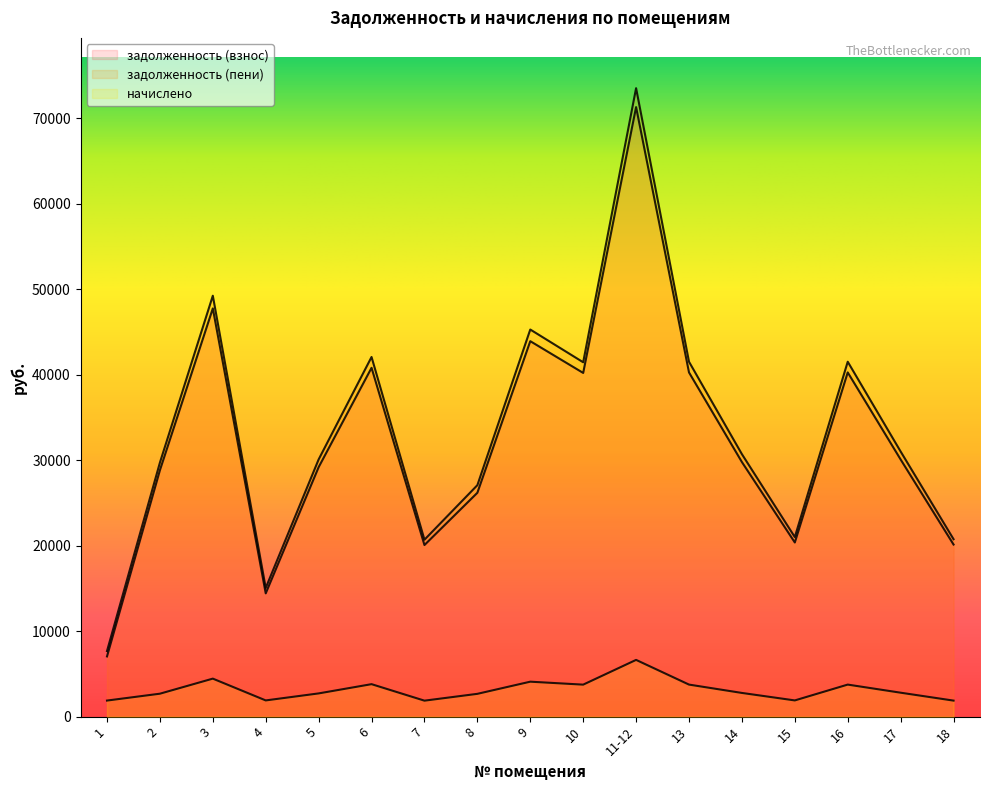

Which label corresponds to the largest value in the chart?

11-12